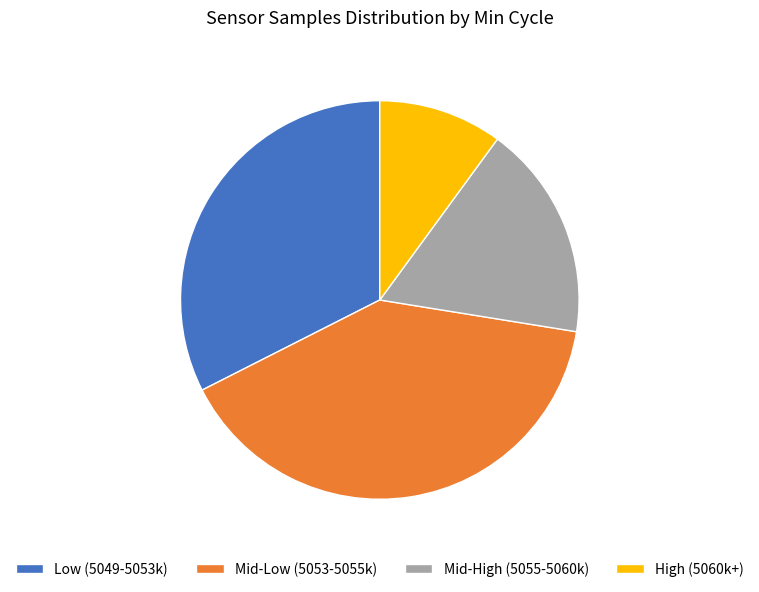

Does any single category account for the majority?

No